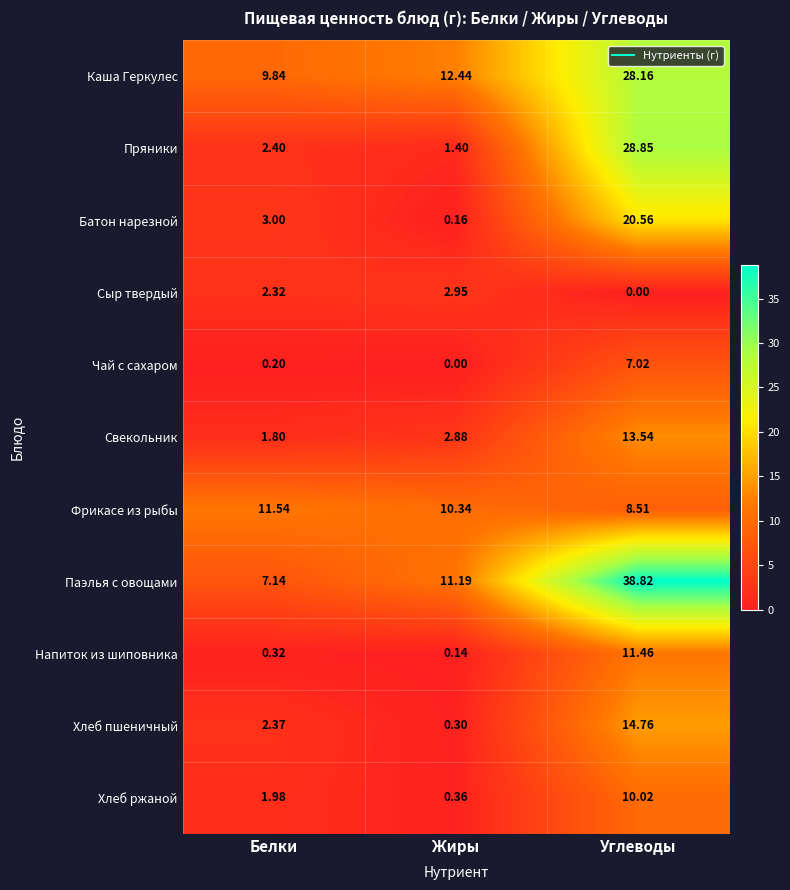

At Углеводы, list the series in order from largest to smallest.

Паэлья с овощами, Пряники, Каша Геркулес, Батон нарезной, Хлеб пшеничный, Свекольник, Напиток из шиповника, Хлеб ржаной, Фрикасе из рыбы, Чай с сахаром, Сыр твердый